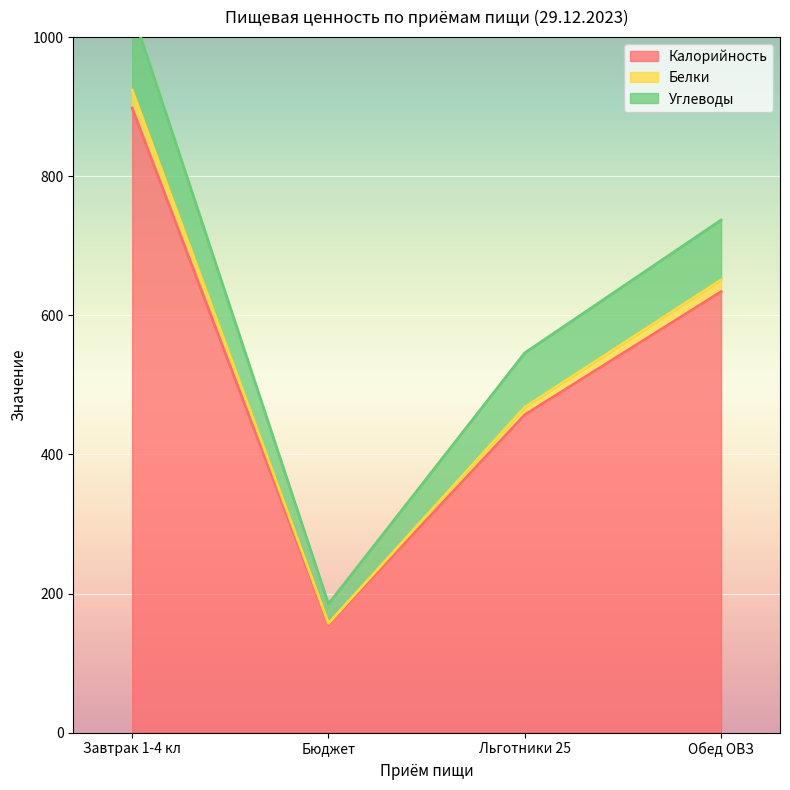

Rank the categories by Углеводы value from lowest to highest.

Бюджет, Льготники 25, Обед ОВЗ, Завтрак 1-4 кл